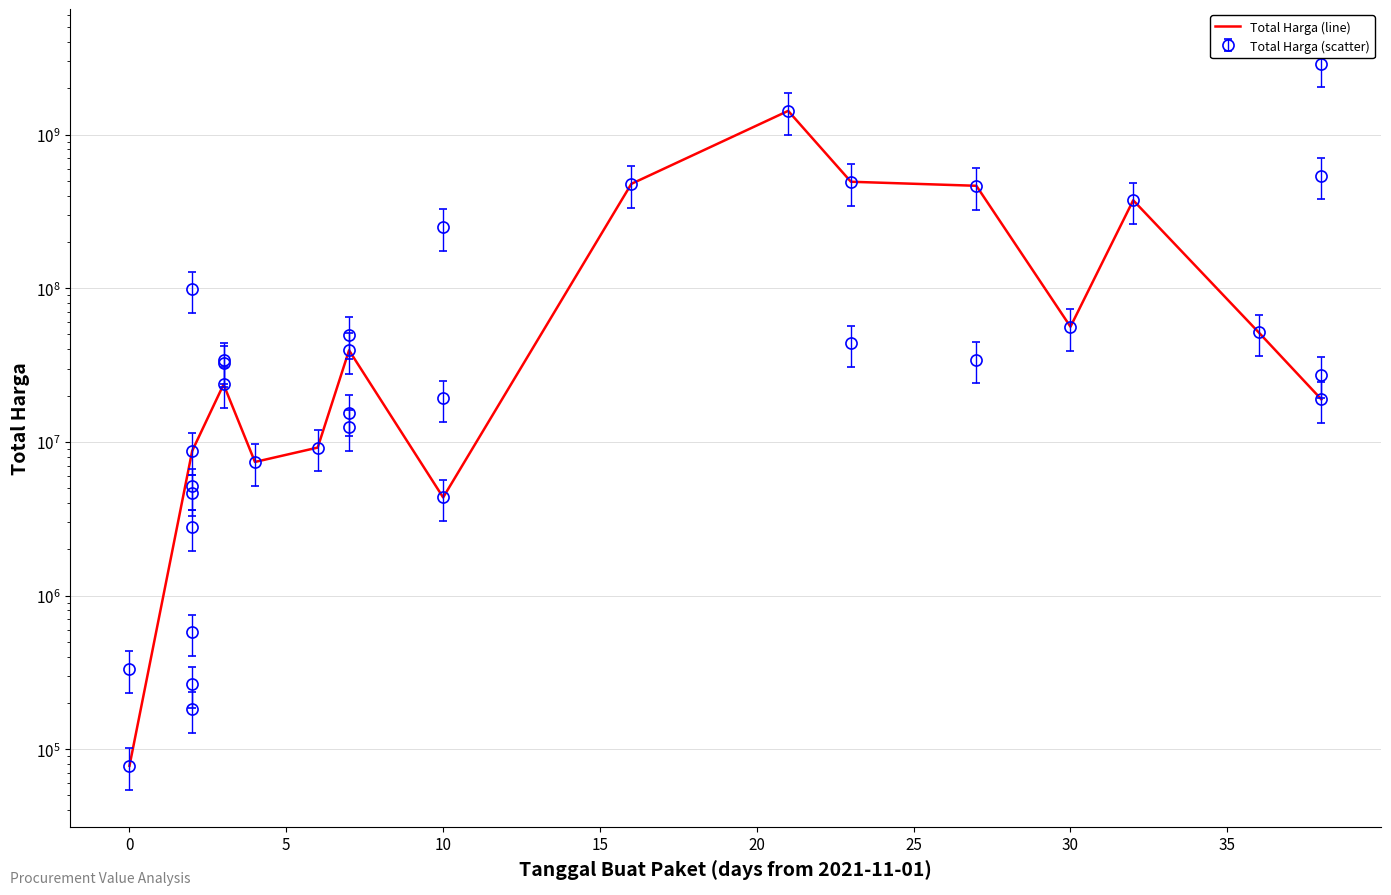

Which has a higher value, 10 or 30?

30